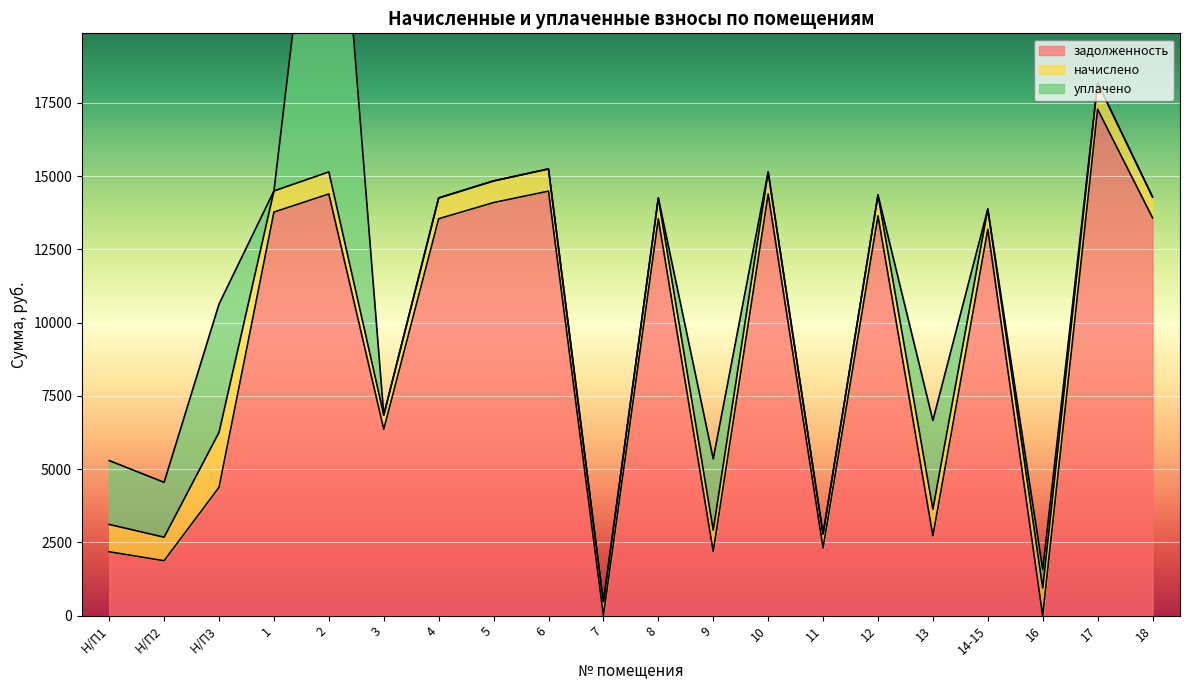

What is the total value across all series at 8?

14255.2